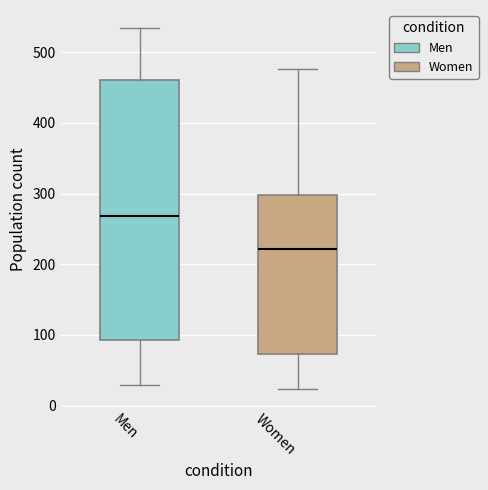

Which box's median line is the highest?

Men